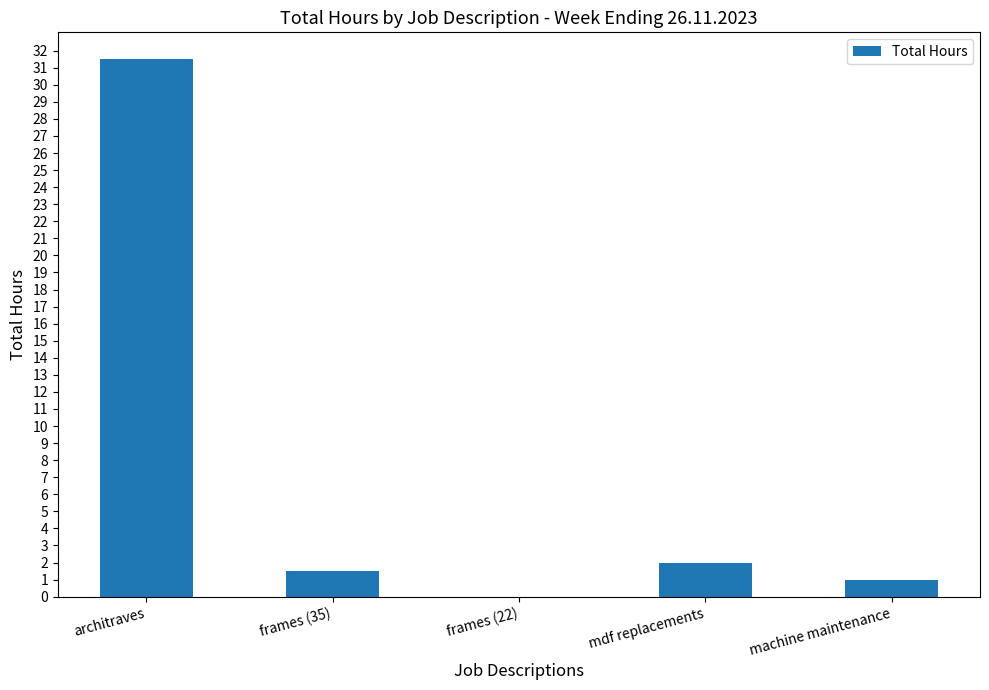

What is the approximate value at frames (35)?

1.5